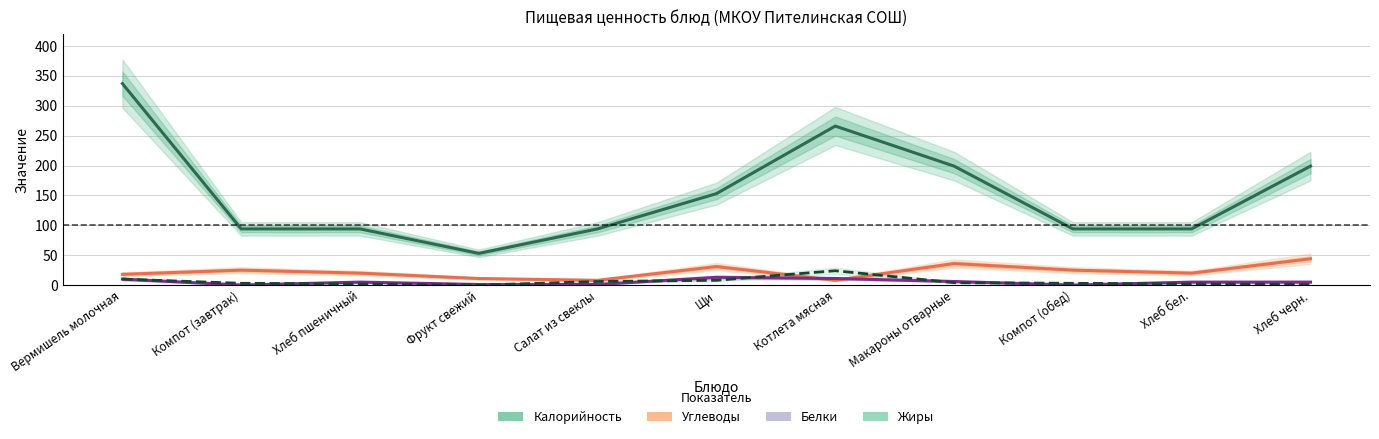

Between Салат из свеклы and Хлеб бел., which series saw the biggest shift?

Углеводы